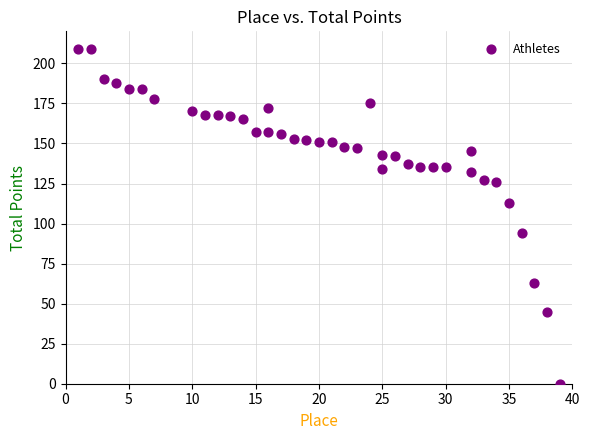

What is the range of X values (max minus min)?

38